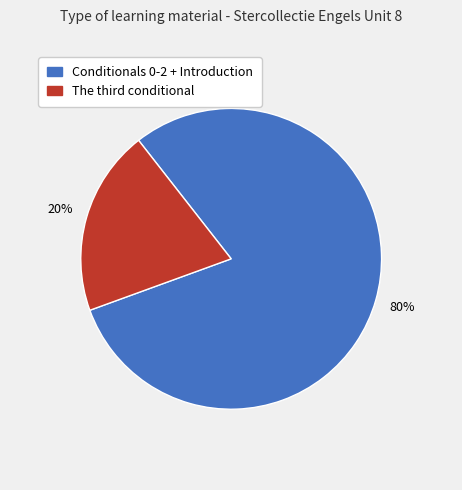

Is there a majority slice in this chart?

Yes